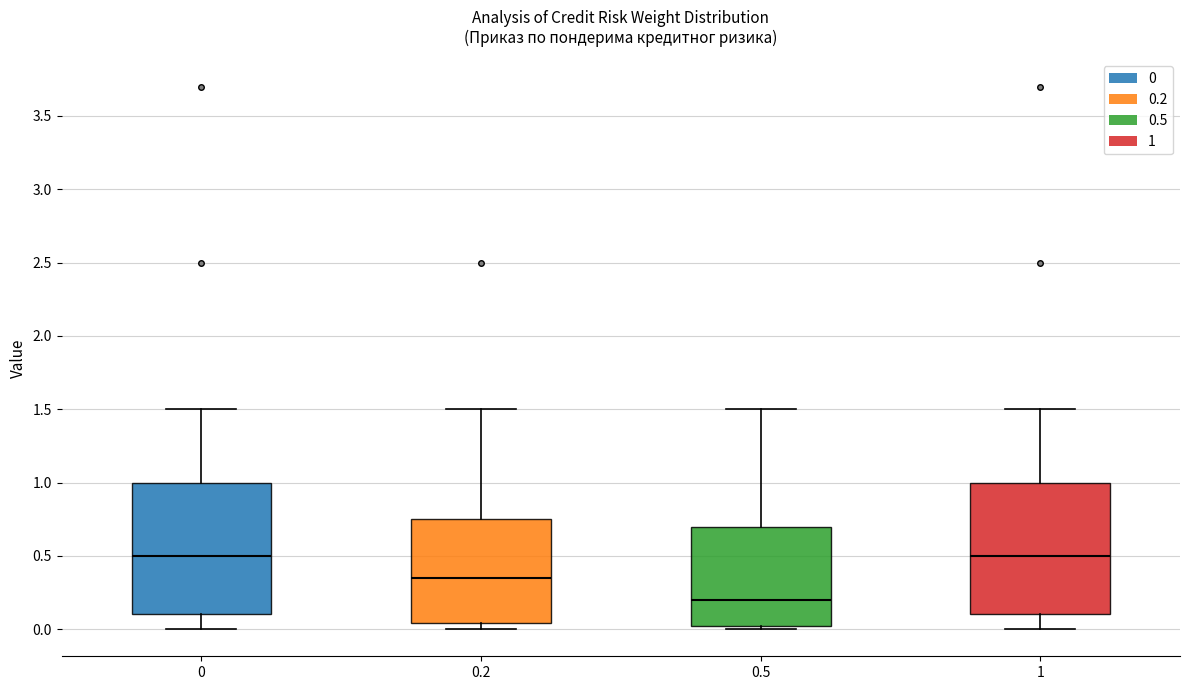

Reading left to right, read every box against the y-axis: the position of its median line, the range the box covers, and the ends of its whiskers. The values are not printed on the chart, so give them approximately, as read against the axis.

0: median 0.50, box 0.10 to 1.00, whiskers 0.00 to 1.50
0.2: median 0.35, box 0.05 to 0.75, whiskers 0.00 to 1.50
0.5: median 0.20, box 0.00 to 0.70, whiskers 0.00 (just below the box's lower edge) to 1.50
1: median 0.50, box 0.10 to 1.00, whiskers 0.00 to 1.50